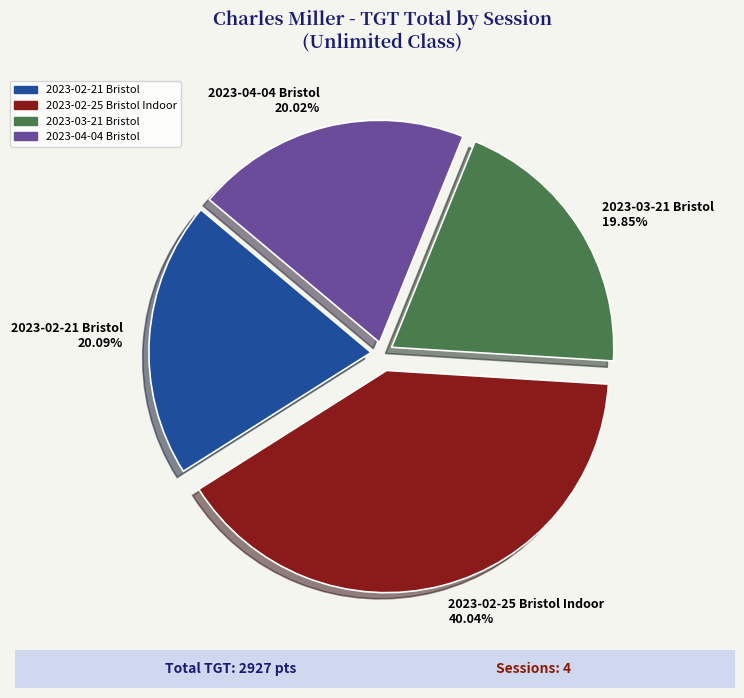

How many segments does this pie chart have?

4